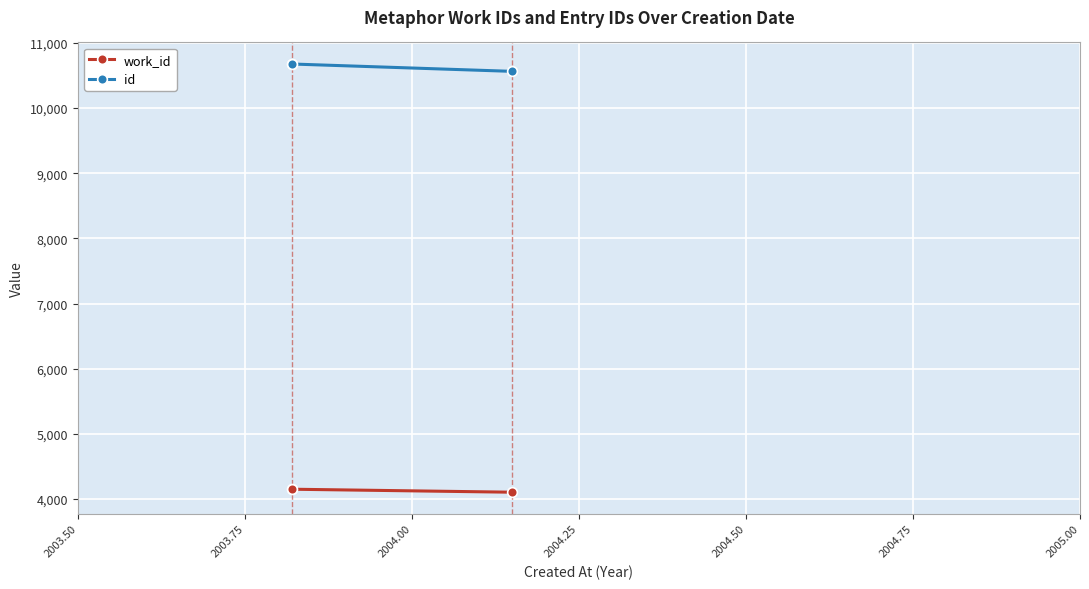

Is it true that work_id equals 2802 at 2003.50?

False